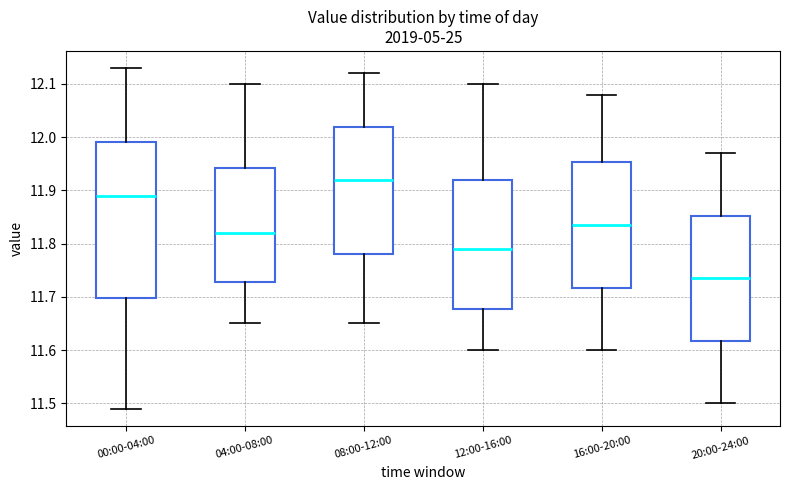

Comparing the boxes themselves (not the whiskers), which one is the tallest?

00:00-04:00